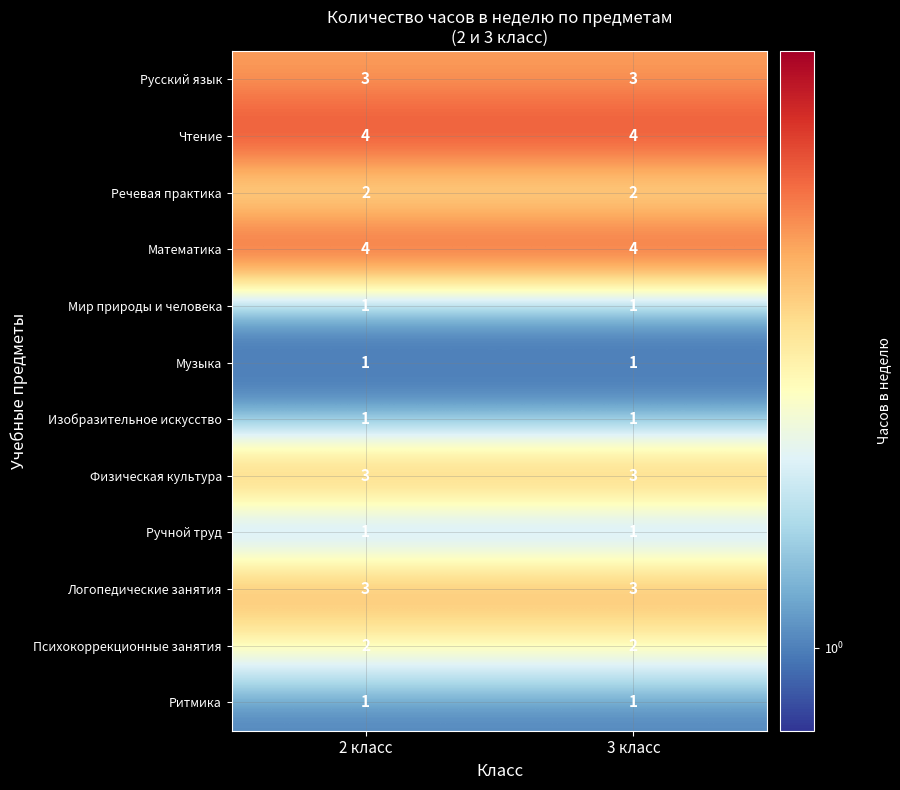

Is it true that Психокоррекционные занятия equals 3 at 3 класс?

False